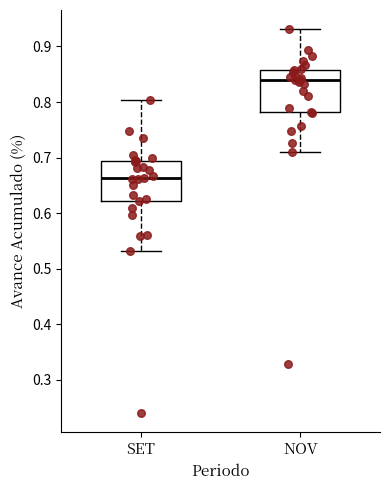

Which box's median line is the lowest?

SET